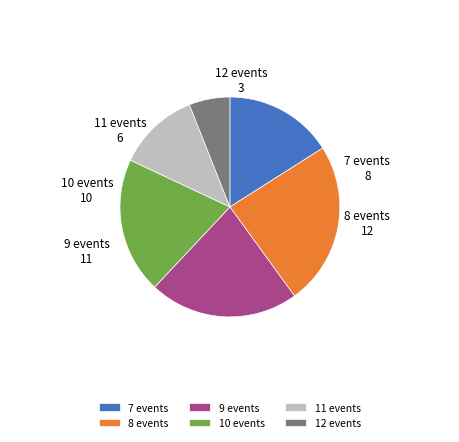

Rank the categories by value from highest to lowest.

8 events, 9 events, 10 events, 7 events, 11 events, 12 events